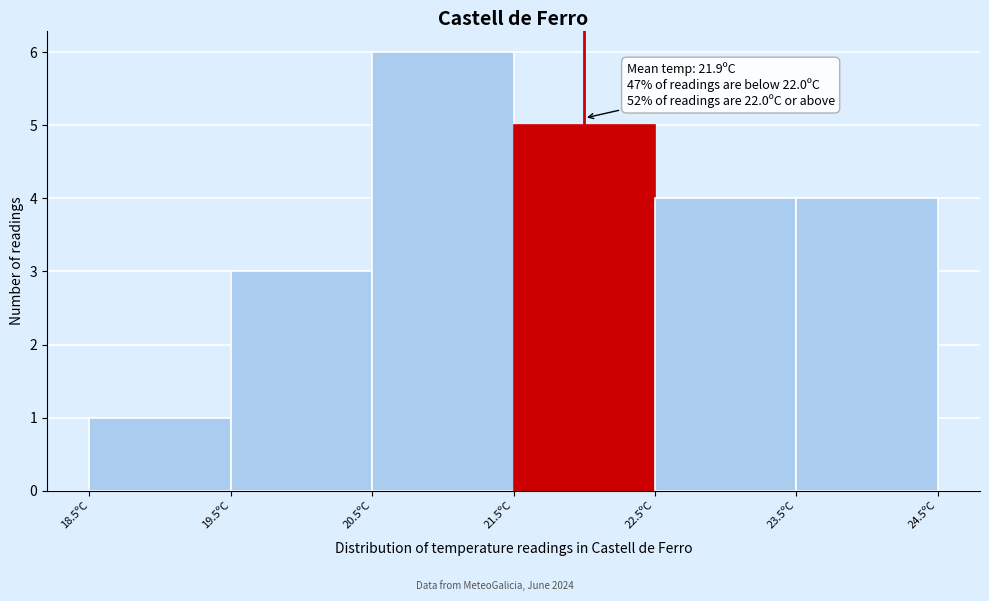

Which range on the x-axis has the tallest bar?

20.5 to 21.5